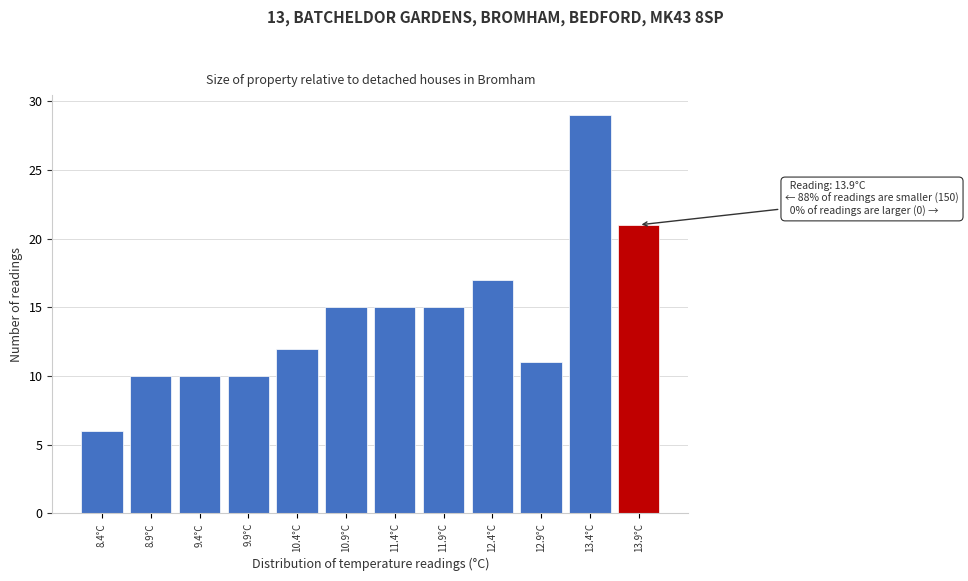

Which range on the x-axis has the tallest bar?

13.15 to 13.65